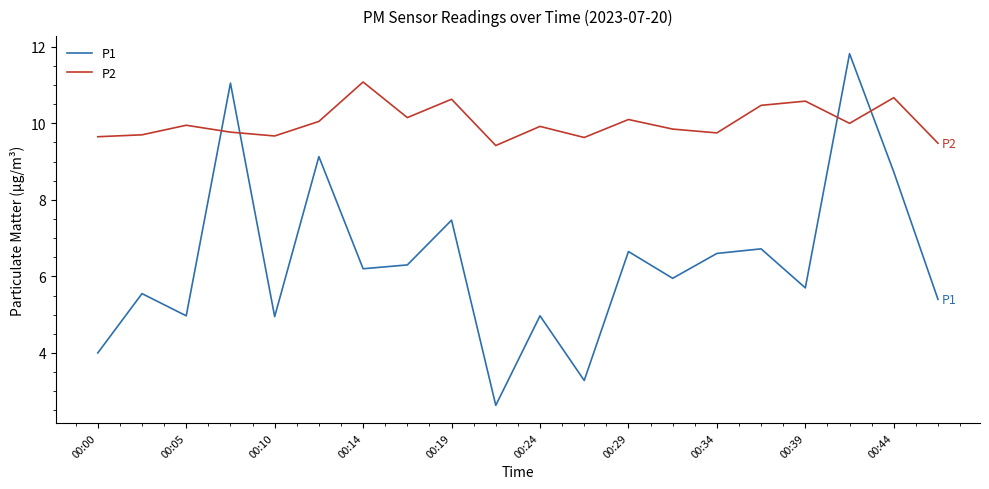

List the series in order of their overall mean, highest first.

P2, P1